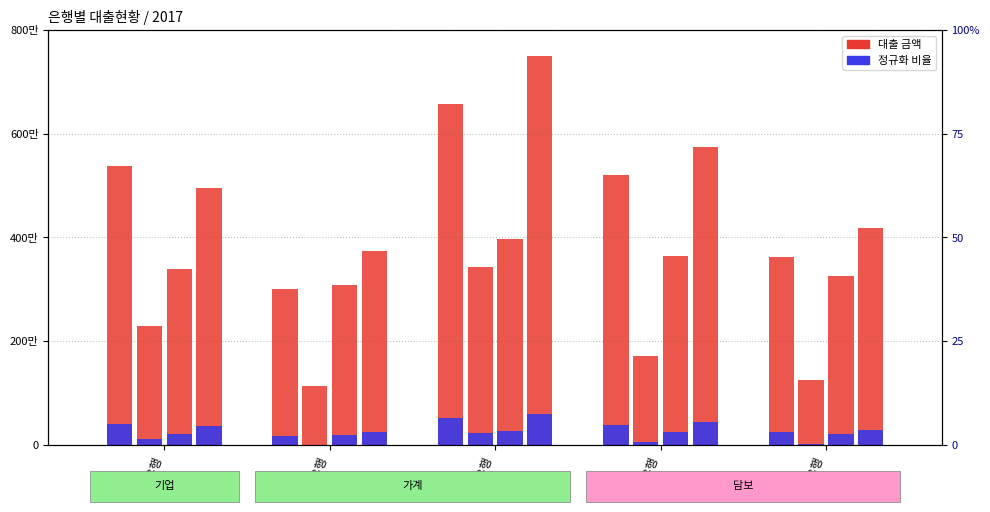

True or false: 비율 (정규화) has a value of 381692.4 at 유성은행.

False